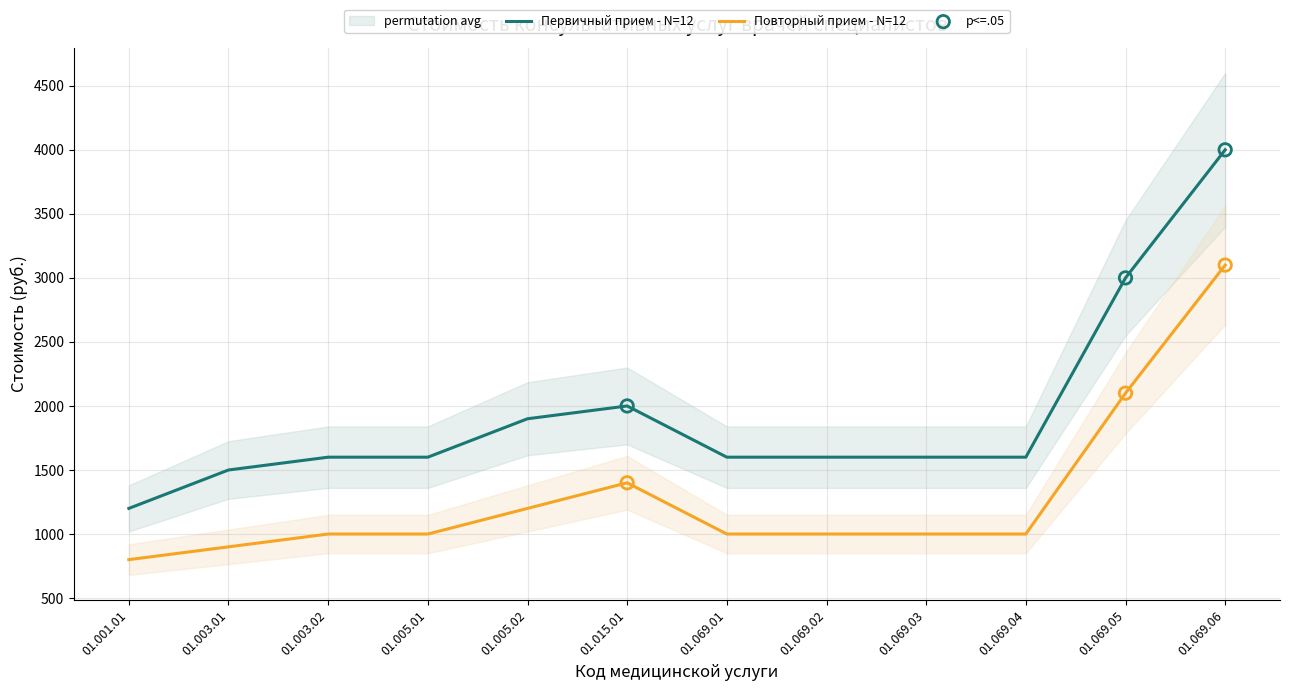

Which series reaches the minimum Y coordinate?

Повторный прием